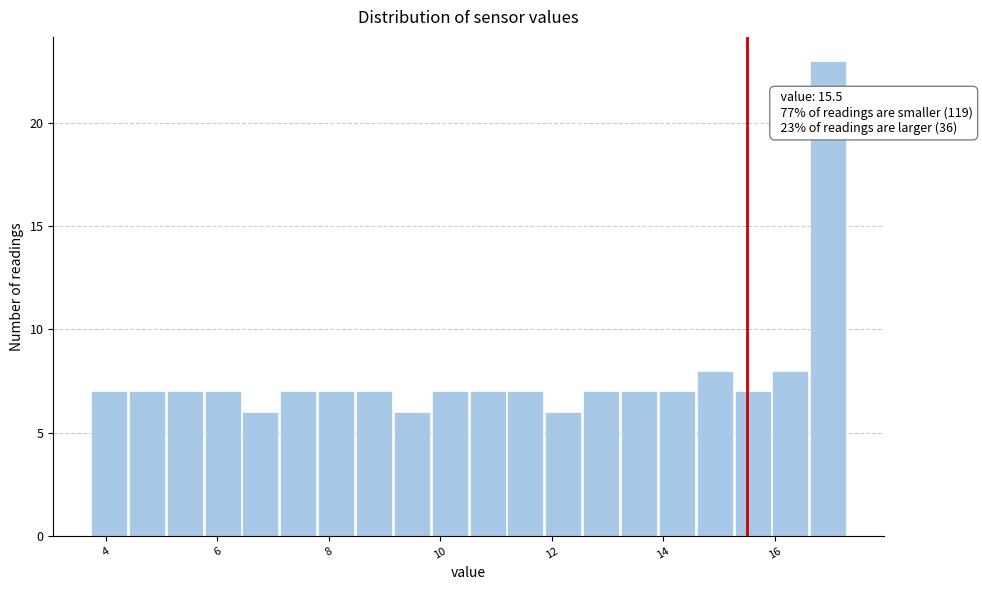

Read against the x-axis, roughly where is the centre of the tallest bar?

17.0